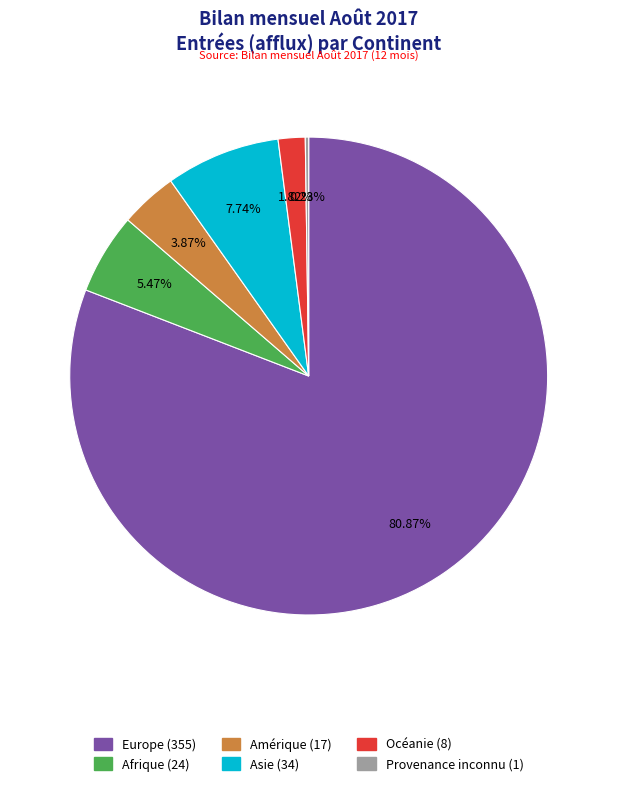

What is the ratio of the value at Océanie to the value at Asie?

0.2